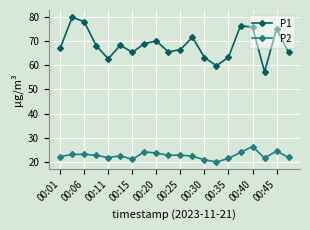

What is the value of the P1 point at the 3rd from the left?

78.0